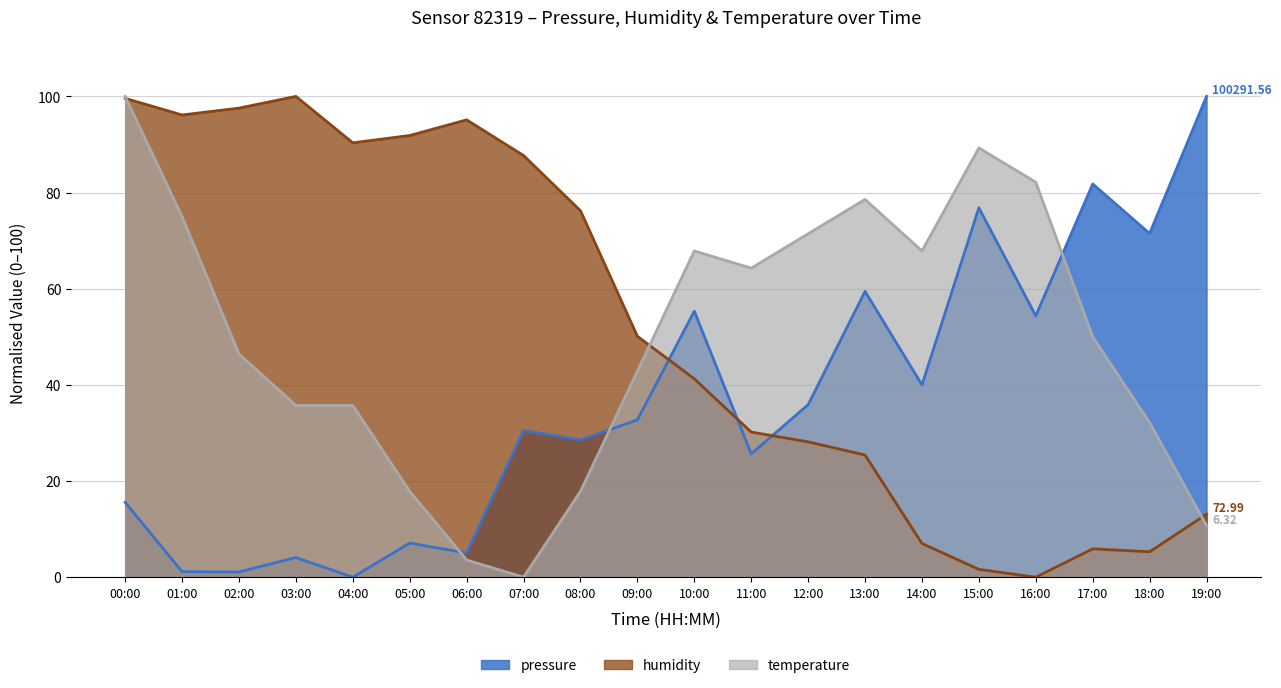

Rank the series by their average value, from lowest to highest.

pressure, temperature, humidity